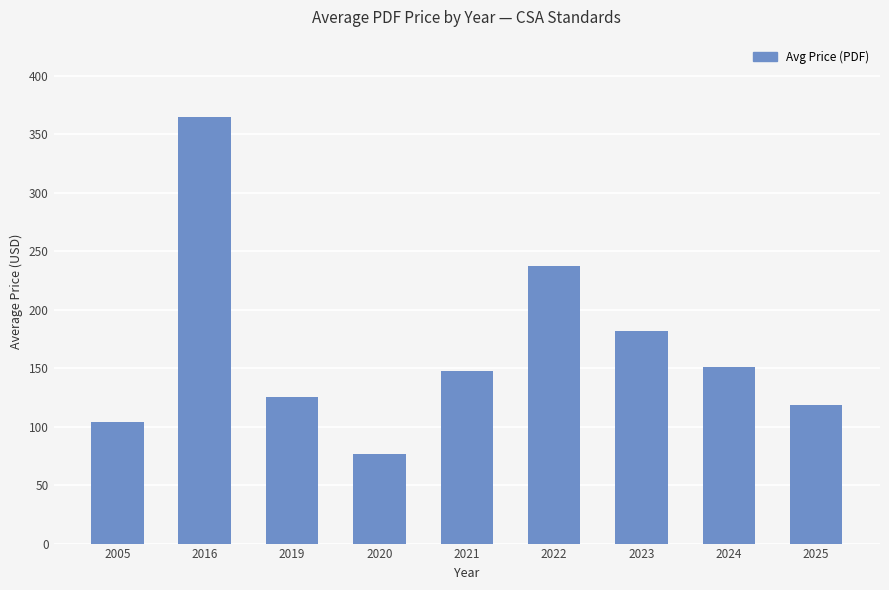

Rank the categories by value from highest to lowest.

2016, 2022, 2023, 2024, 2021, 2019, 2025, 2005, 2020